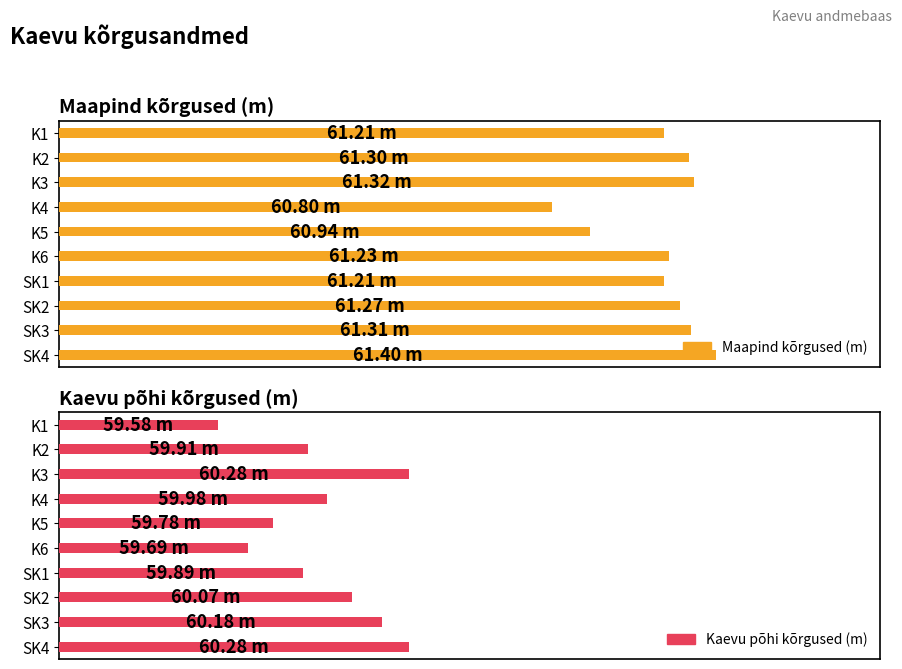

Does the chart contain stacked bars?

No